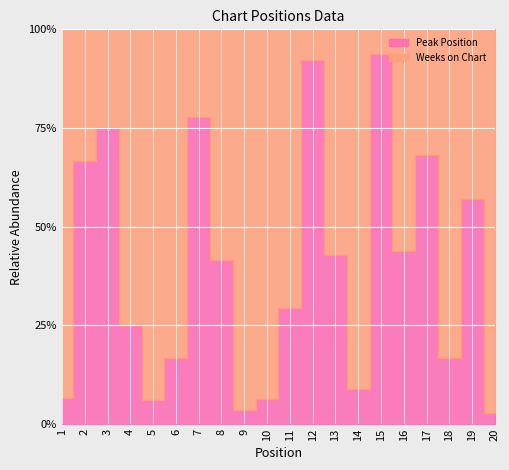

Between 8 and 7, which is larger?

7